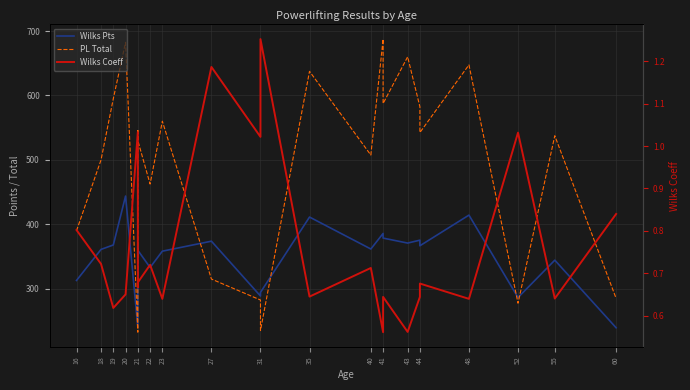

The value of PL Total at 48 is 1029.9. True or false?

False